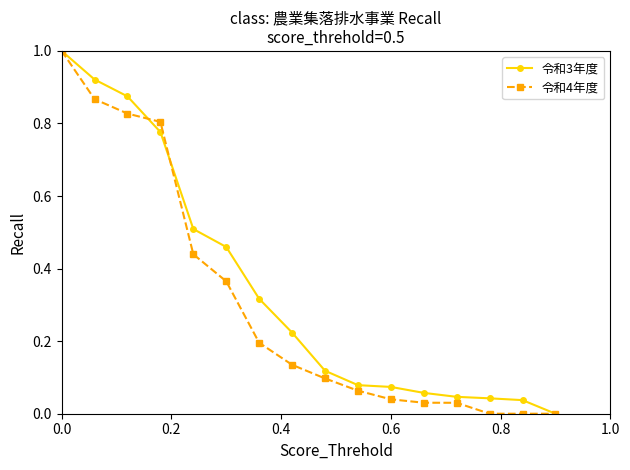

True or false: 令和3年度 has more than 2 interior local peaks.

False